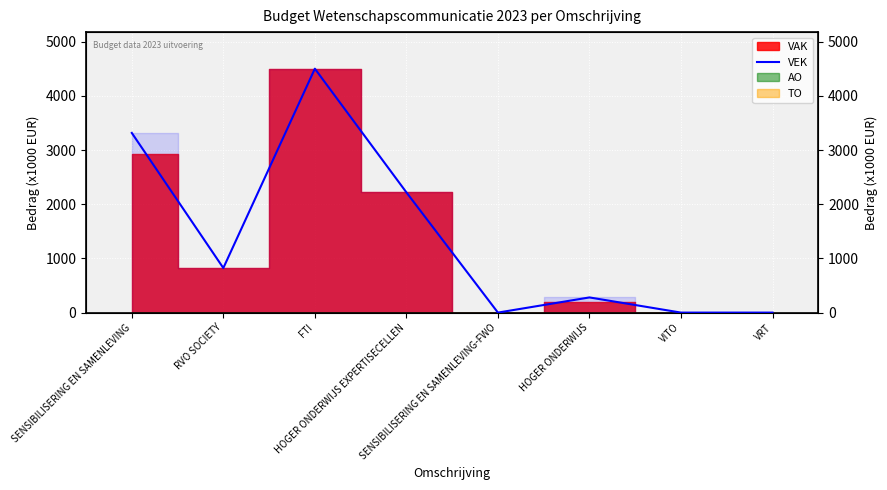

Rank the categories by value from lowest to highest.

SENSIBILISERING EN SAMENLEVING-FWO, VITO, VRT, HOGER ONDERWIJS, RVO SOCIETY, HOGER ONDERWIJS EXPERTISECELLEN, SENSIBILISERING EN SAMENLEVING, FTI